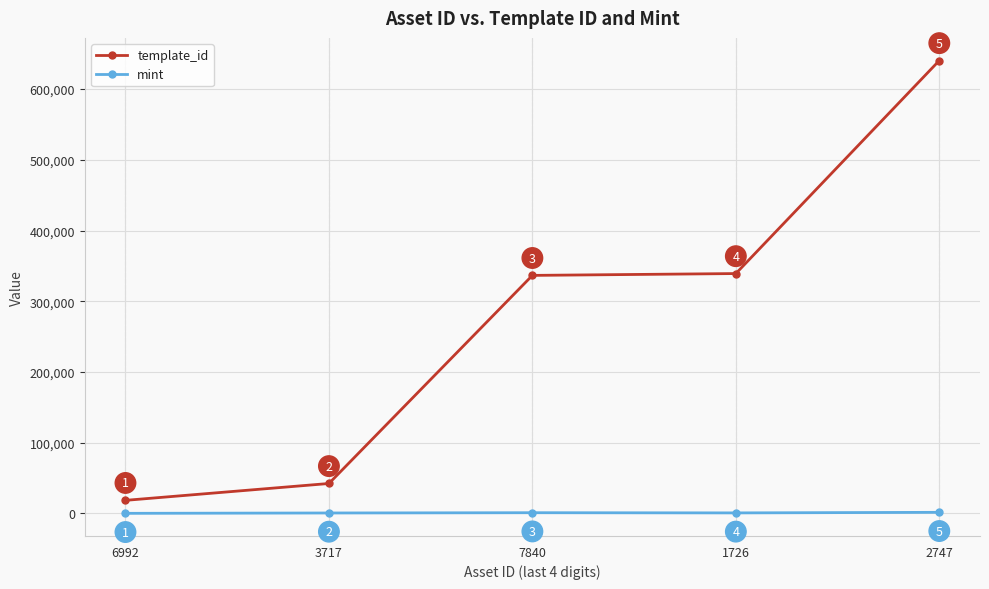

What position from the right is 7840?

3